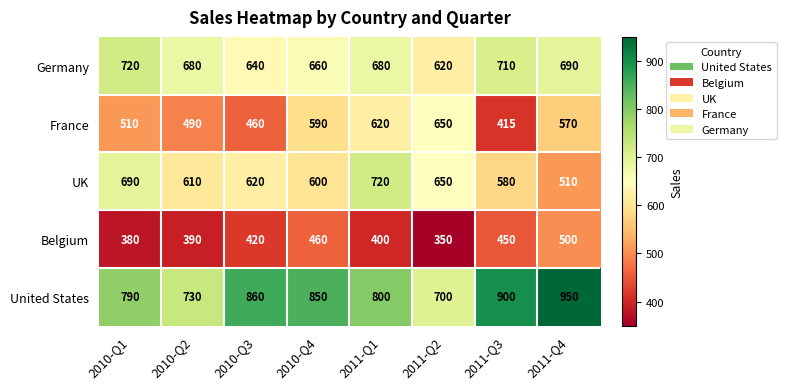

At 2011-Q4, list the series in order from largest to smallest.

United States, Germany, France, UK, Belgium